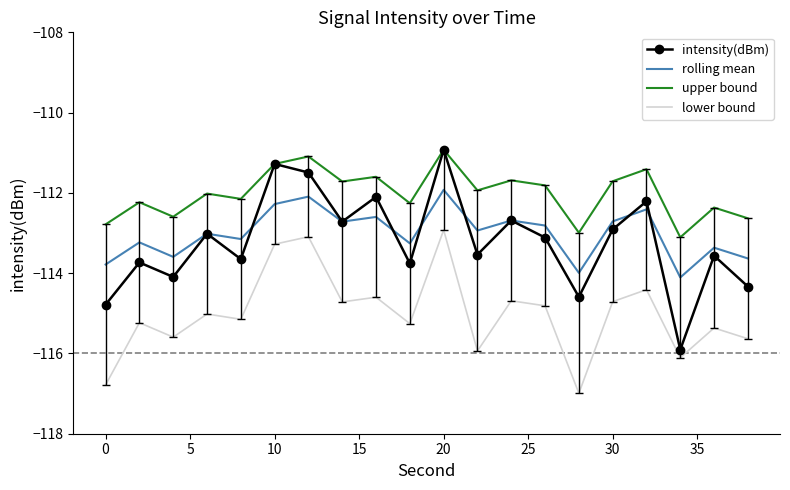

What is the minimum value for lower bound?

-117.0